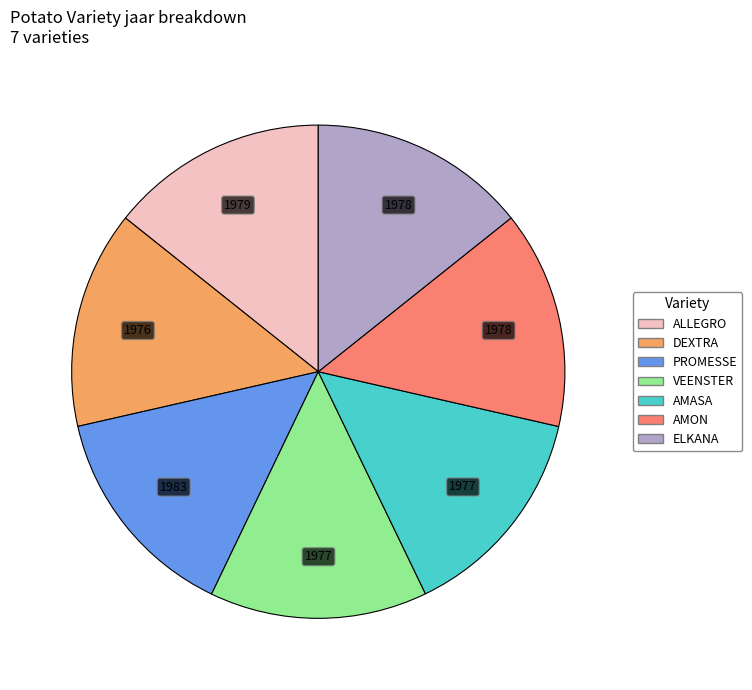

True or false: VEENSTER accounts for 6% of the total.

False